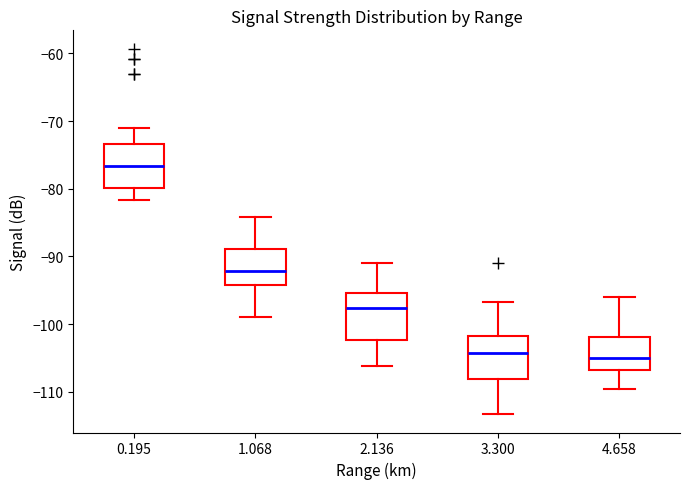

Reading left to right, transcribe this box plot: for each box, give where its median line is, the range the box spans, and where its two whiskers end, as read against the y-axis. The values are not printed on the chart, so give them approximately, as read against the axis.

0.195: median -77, box -80 to -73, whiskers -82 to -71
1.068: median -92, box -94 to -89, whiskers -99 to -84
2.136: median -98, box -102 to -95, whiskers -106 to -91
3.300: median -104, box -108 to -102, whiskers -113 to -97
4.658: median -105, box -107 to -102, whiskers -110 to -96